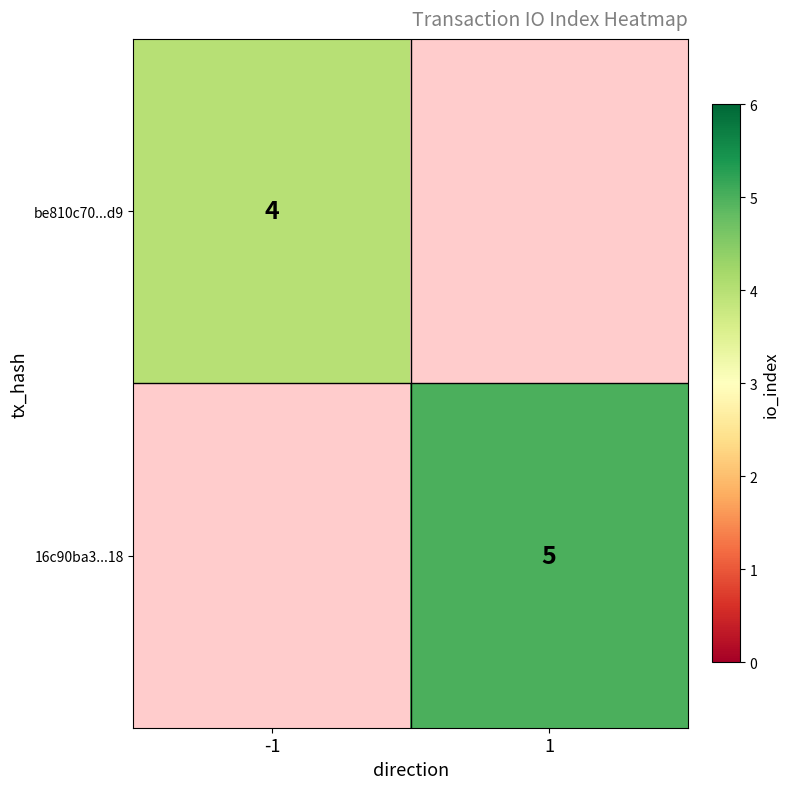

Is the value of be810c70...d9 at -1 greater than the value of 16c90ba3...18 at 1?

No